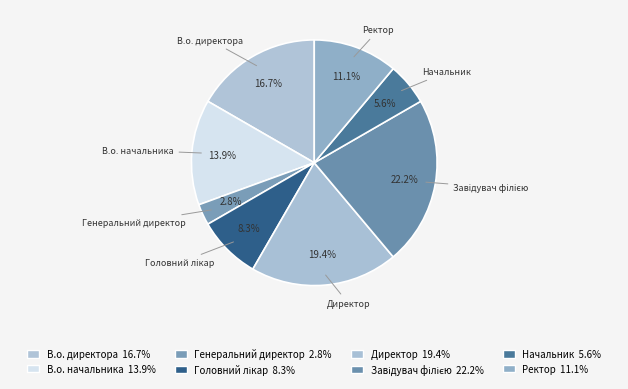

What percentage is the Начальник slice, to the nearest percent?

6%